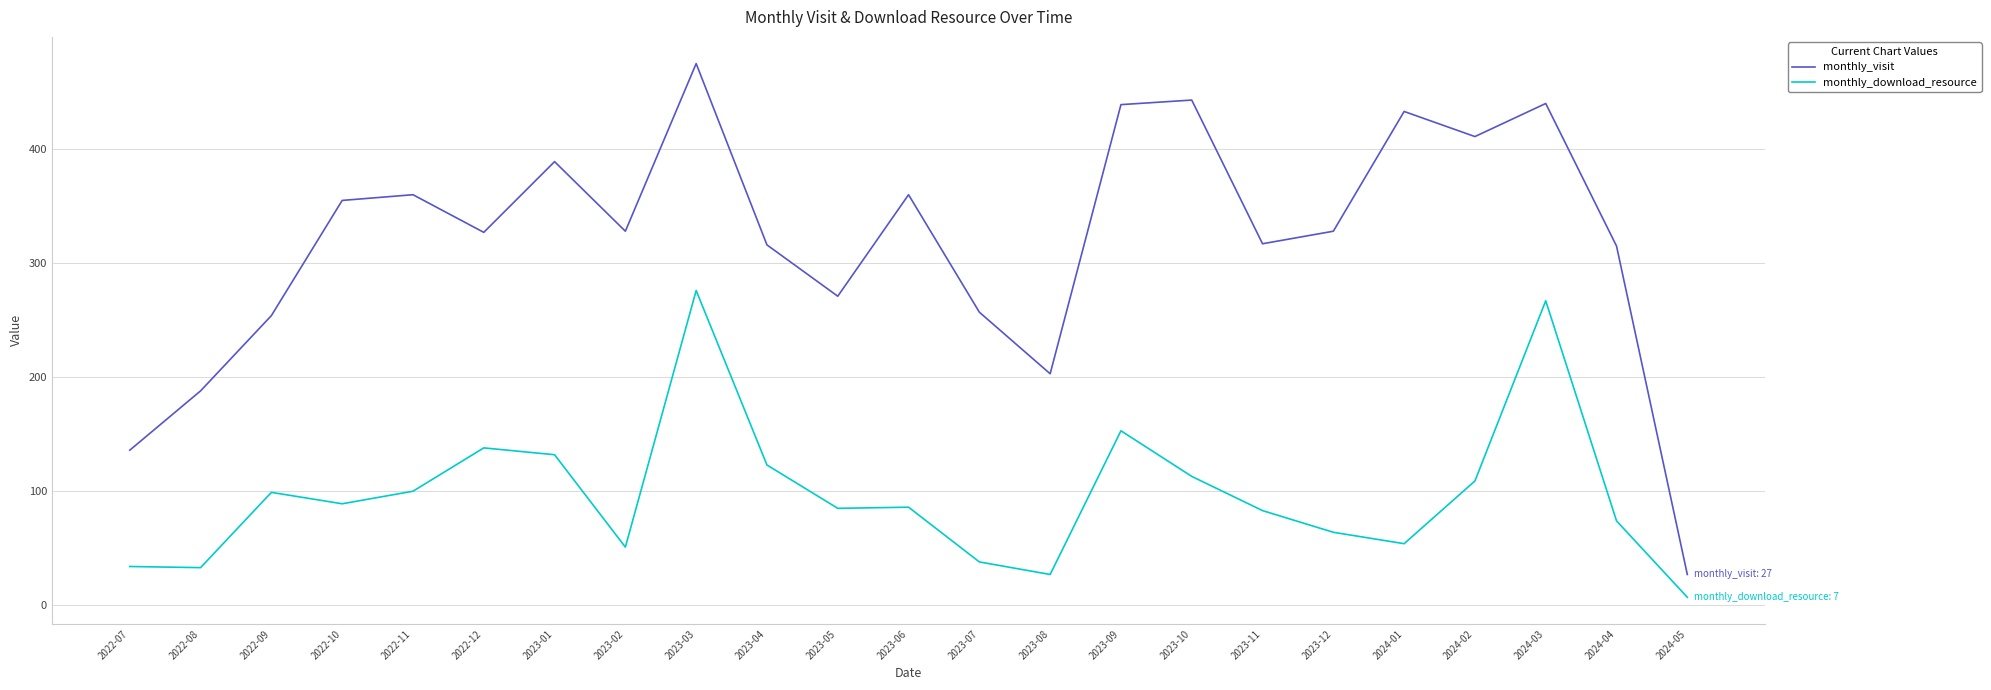

True or false: monthly_download_resource has a value of 109 at 2024-02.

True